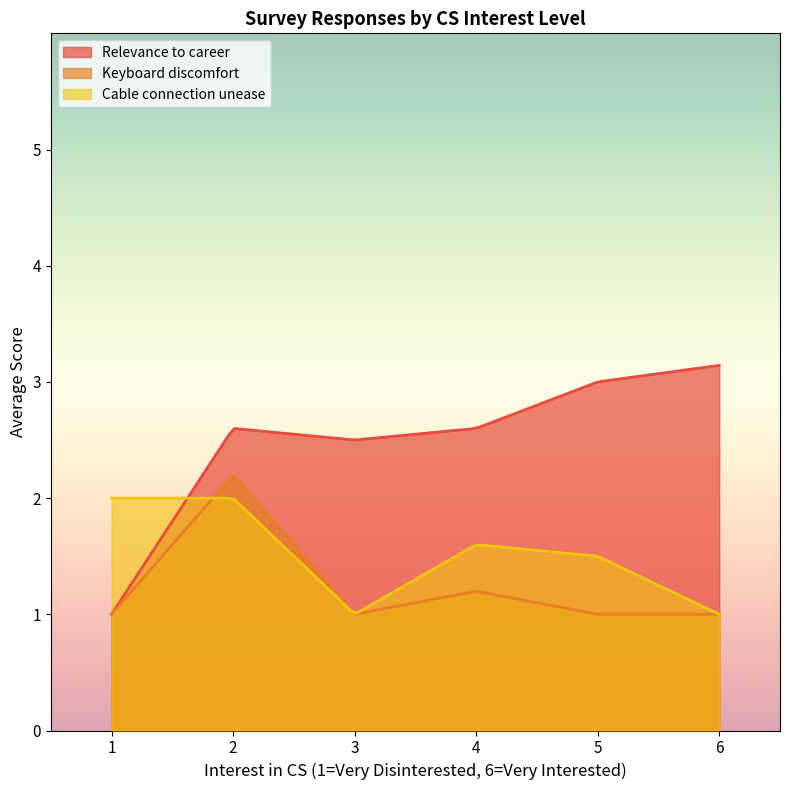

Which series has the largest total across all categories?

Relevance to career